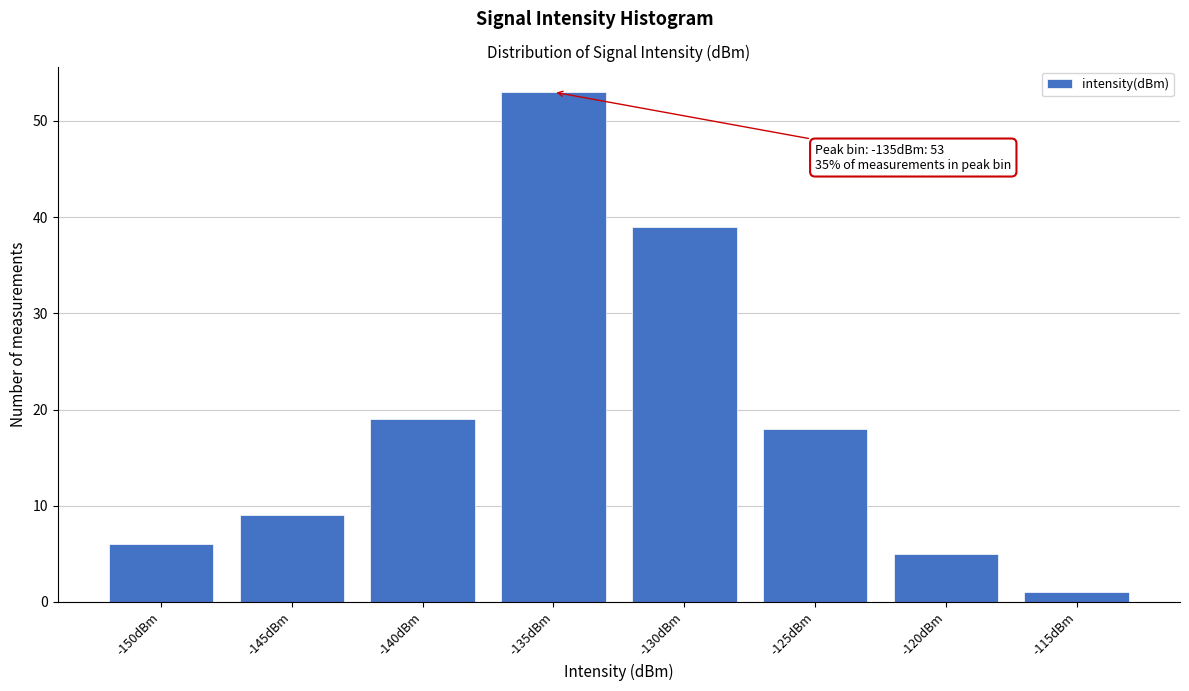

Reading left to right, what are all the values shown in this chart?

6	9	19	53	39	18	5	1